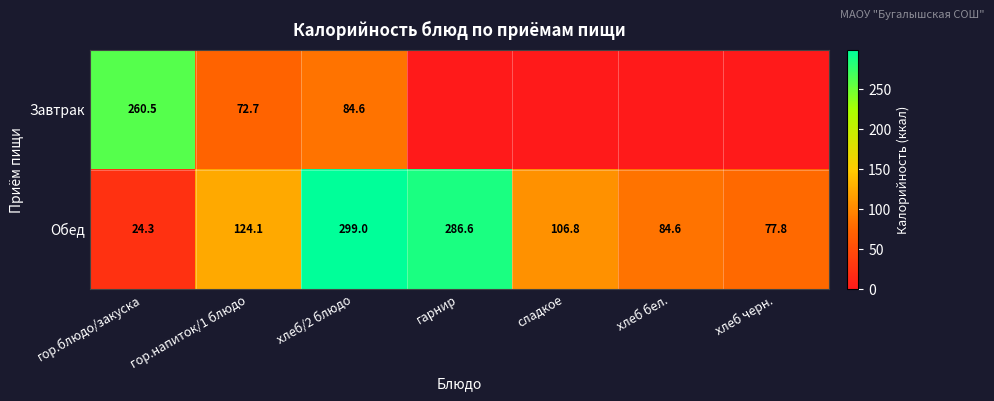

What is the spread (max minus min) of values at гор.блюдо/закуска?

236.2